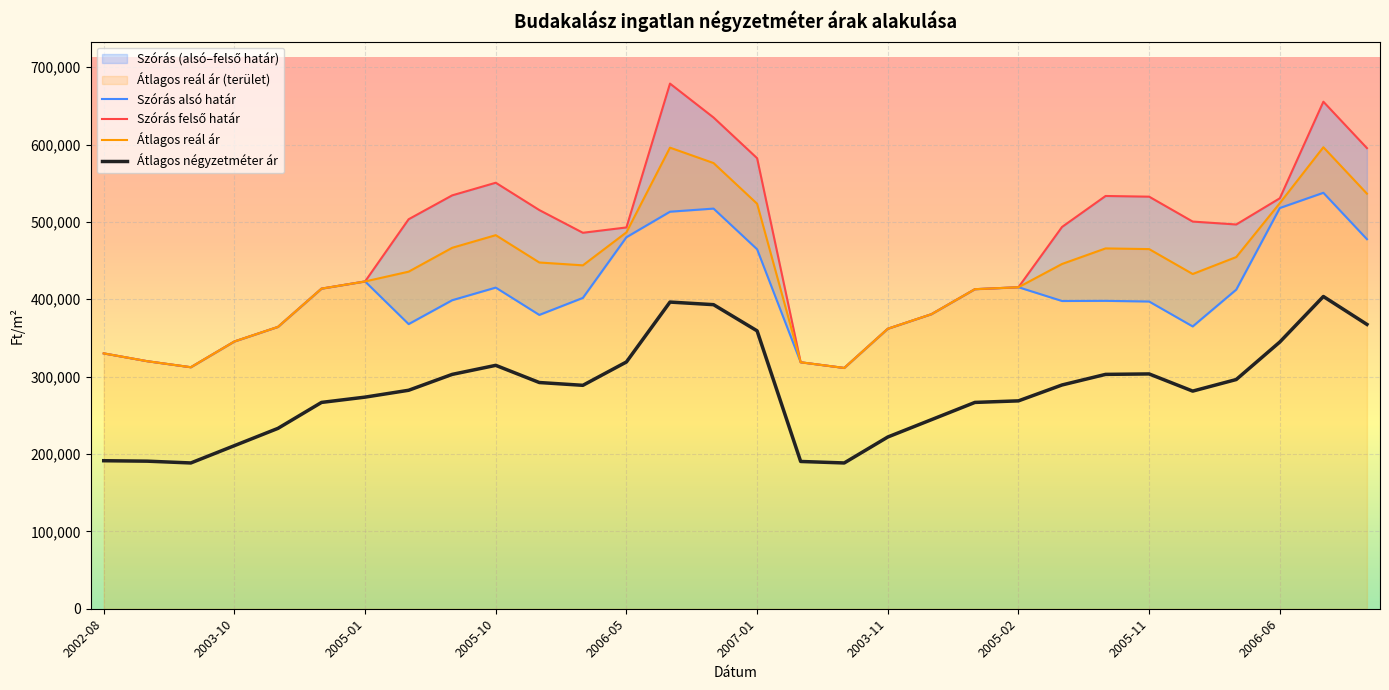

The value of Átlagos négyzetméter ár at 2003-11 is 221955. True or false?

True